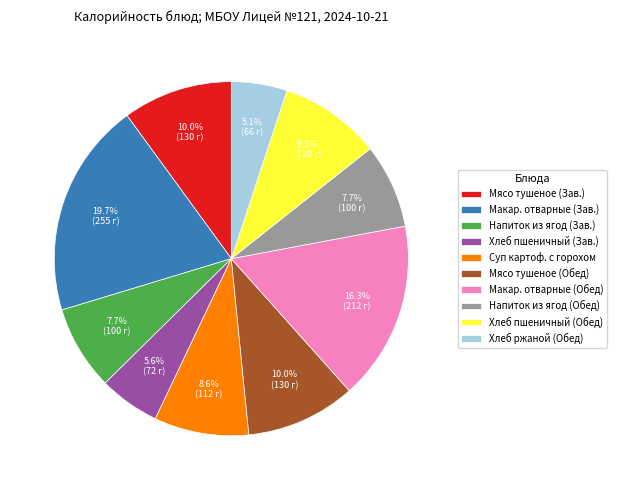

Does Хлеб ржаной (Обед) represent more than half of the total?

No